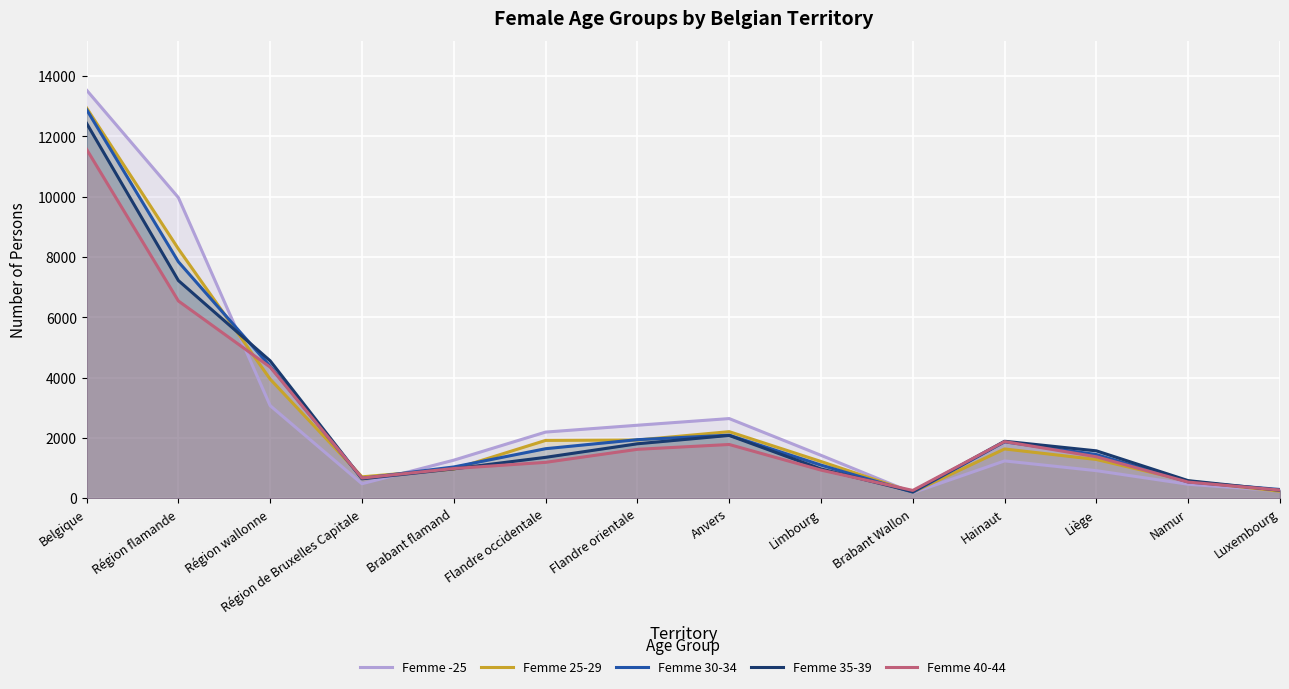

In Femme 30-34, how many points are lower than both neighbors (excluding endpoints)?

2